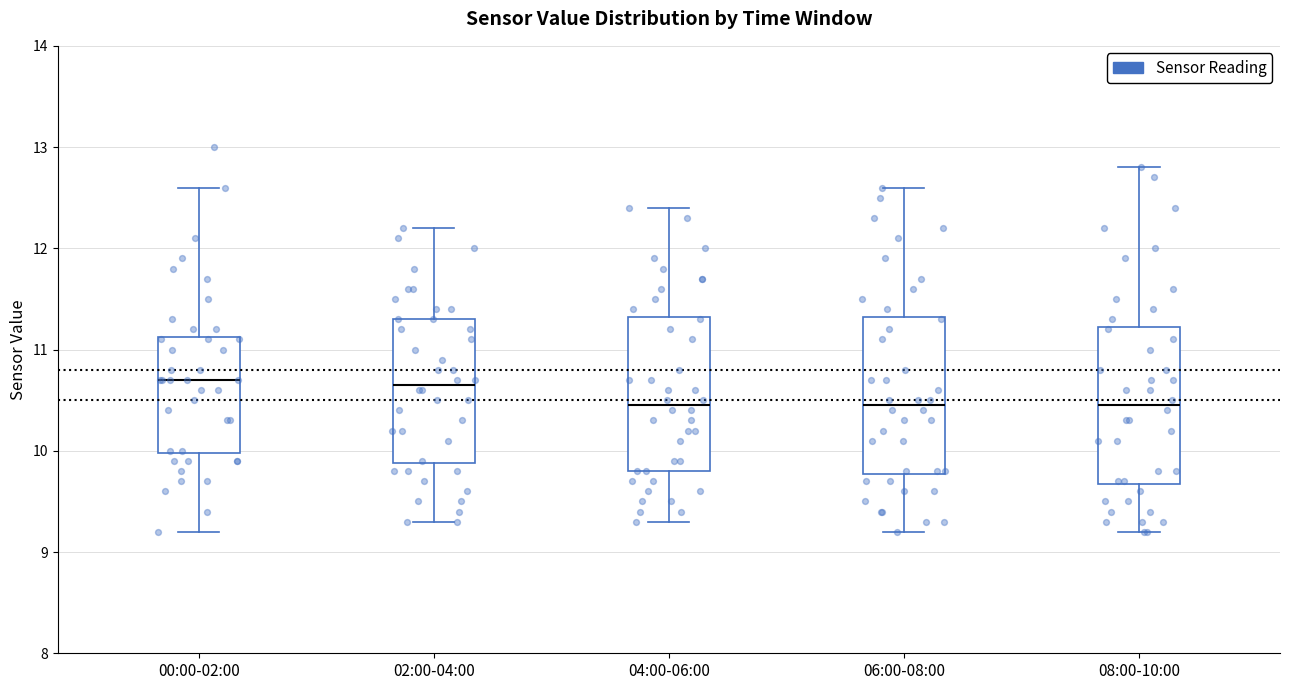

Where does the median line of the box for 02:00-04:00 sit on the y-axis? The values are not printed on the chart, so give them approximately, as read against the axis.

10.7